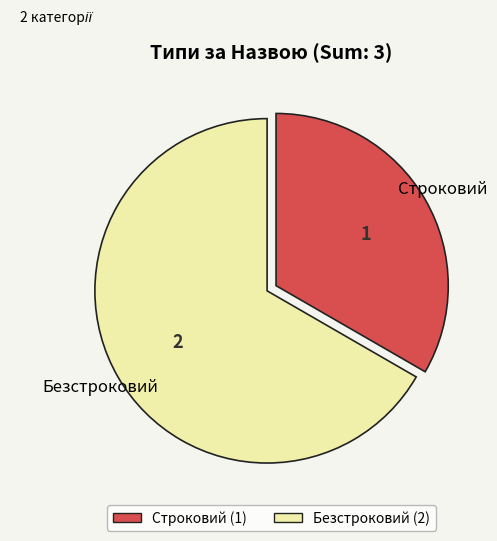

Which category has the biggest portion of the pie?

Безстроковий